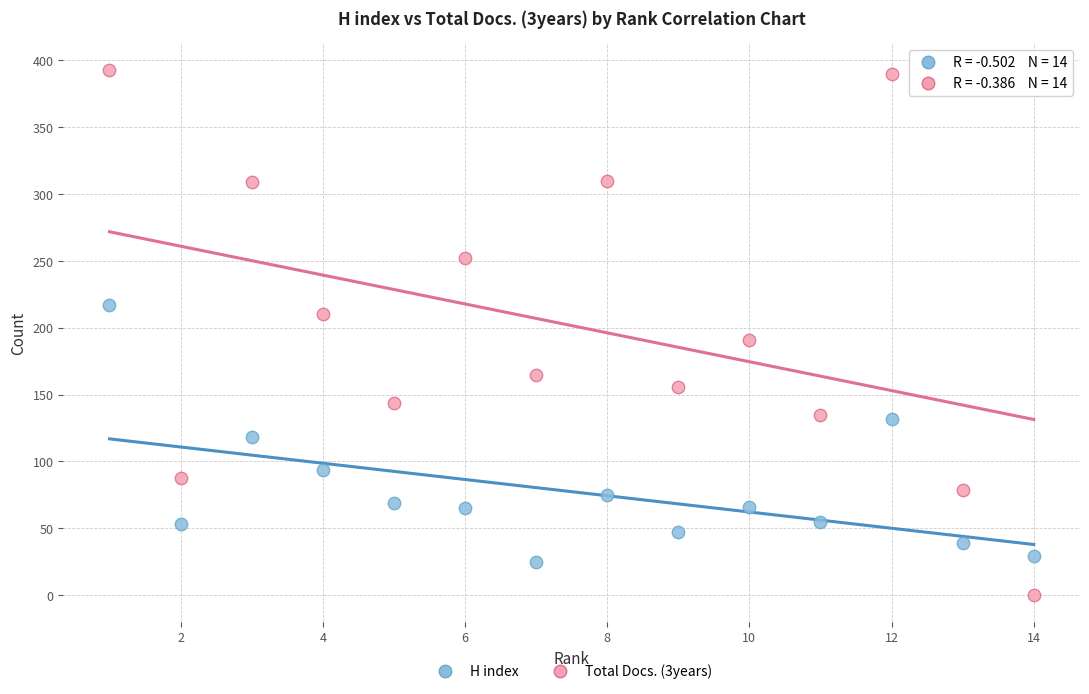

Across all series, what Y value is closest to 196?

191